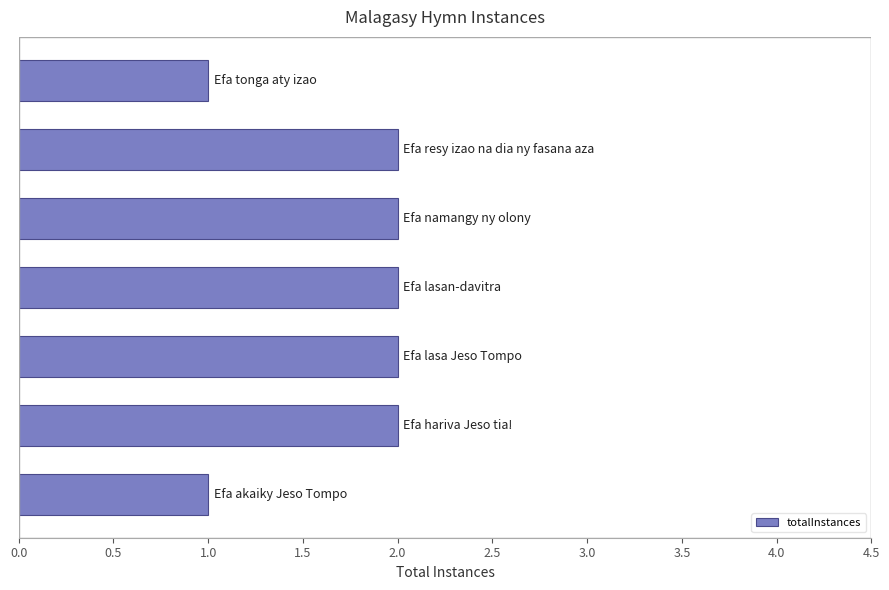

What is the sum of all values?

12